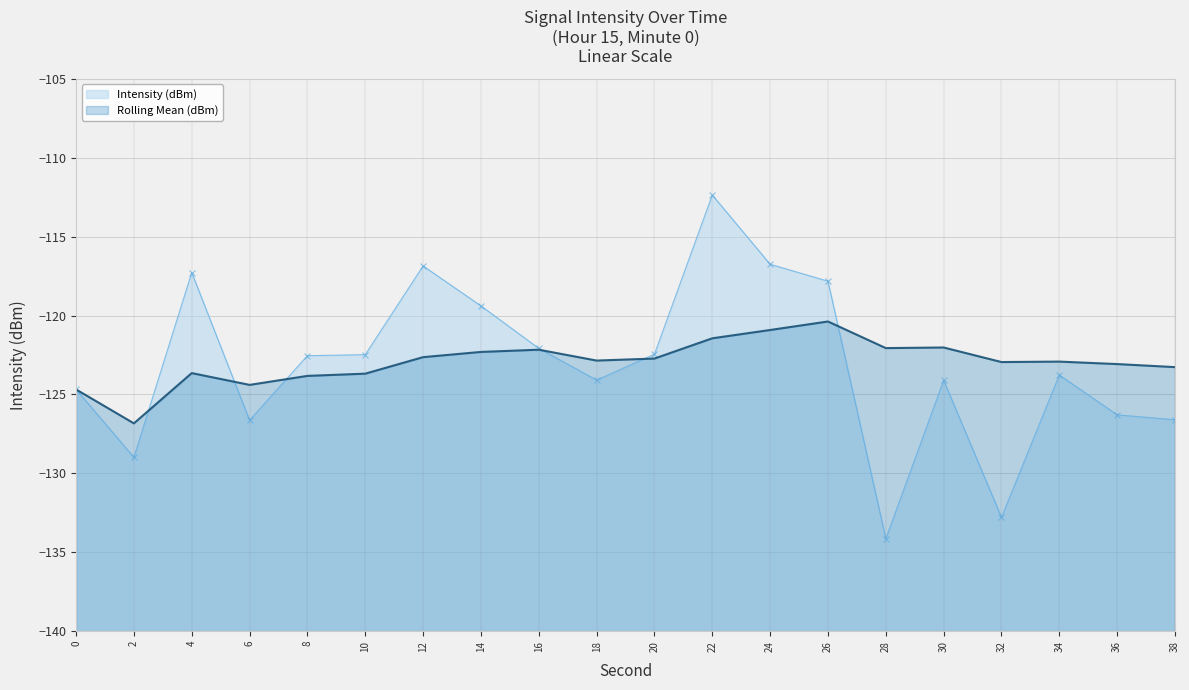

Is the value of Rolling Mean (dBm) at 16 greater than the value of Intensity (dBm) at 26?

No